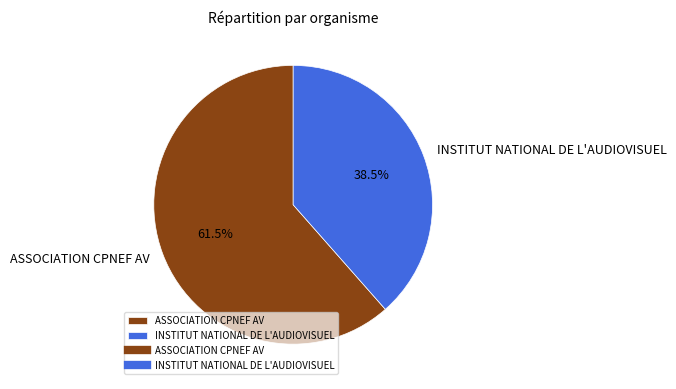

What percentage do ASSOCIATION CPNEF AV and INSTITUT NATIONAL DE L'AUDIOVISUEL together represent?

100.0%